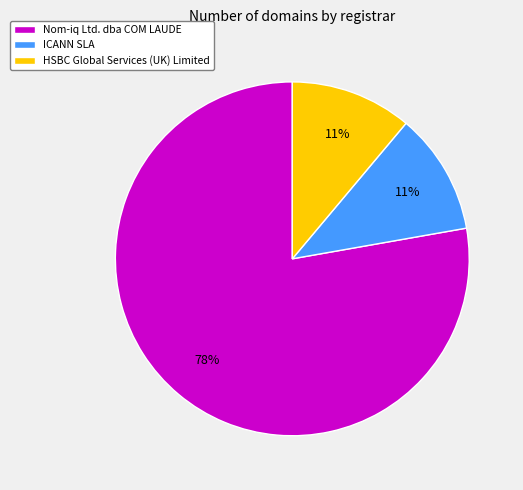

True or false: HSBC Global Services (UK) Limited accounts for 2% of the total.

False